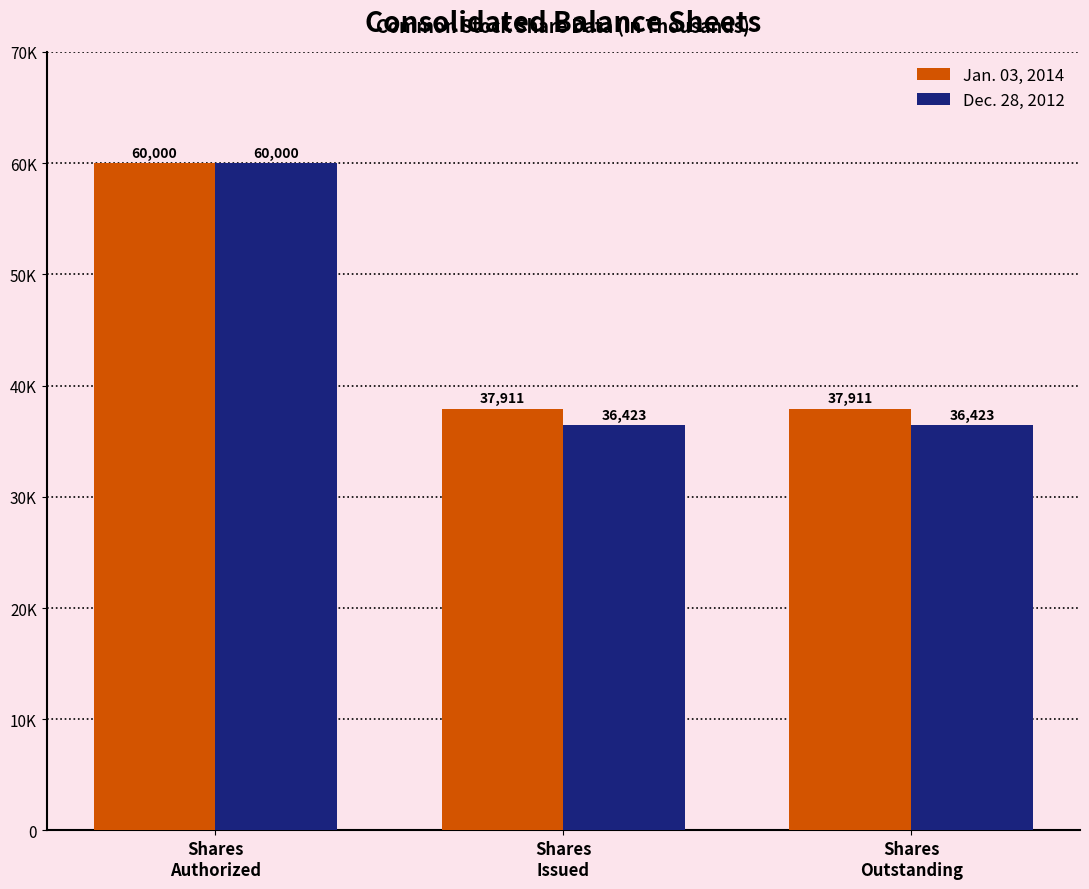

The value of Jan. 03, 2014 at Shares
Issued is 21489. True or false?

False